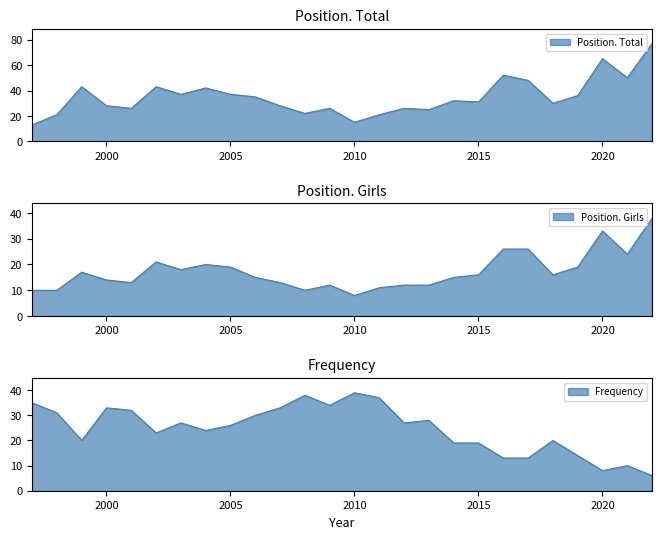

Is it true that Position. Girls equals 15 at 2016?

False